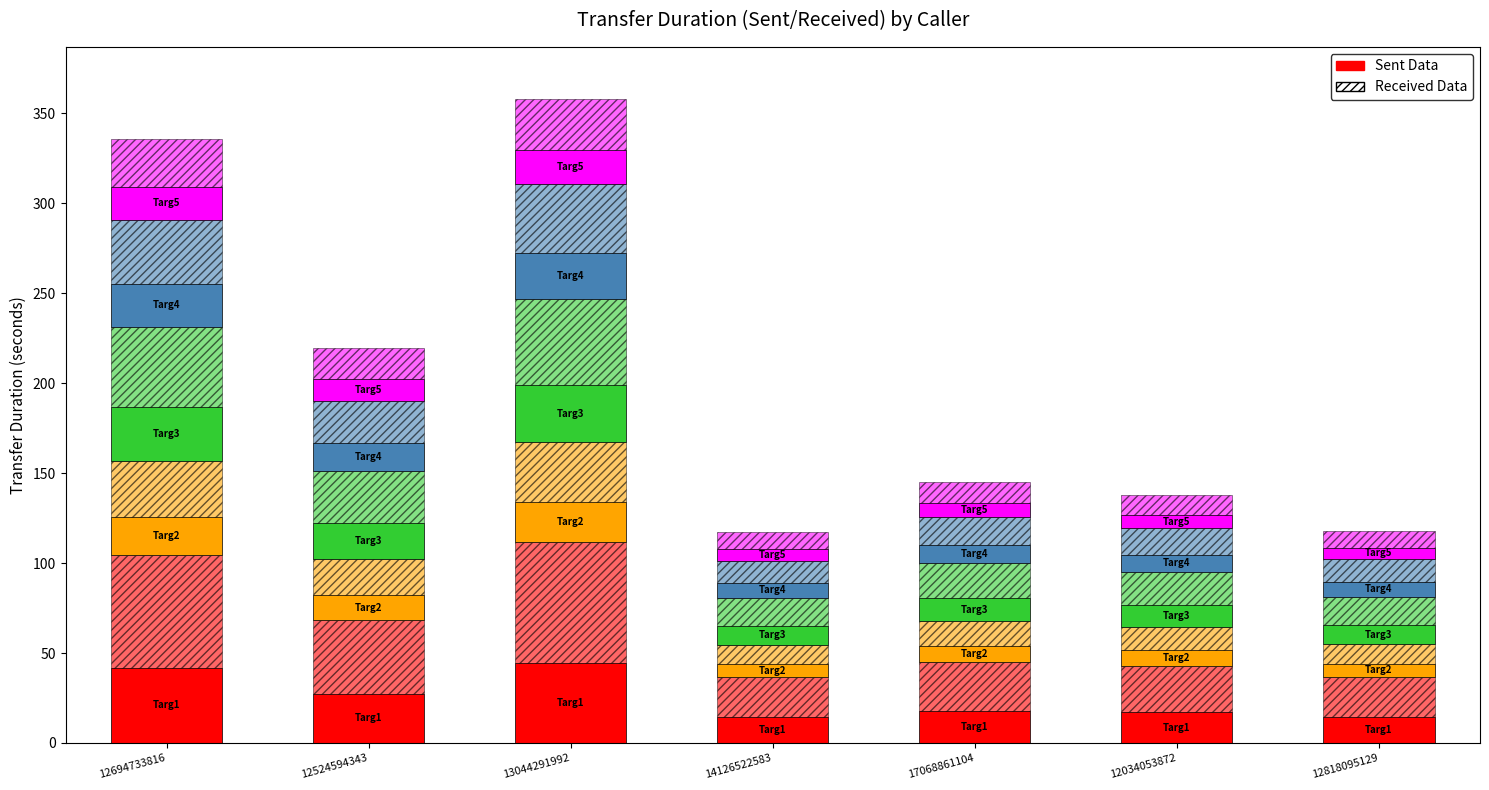

List the labels in order of value, largest first.

13044291992, 12694733816, 12524594343, 17068861104, 12034053872, 12818095129, 14126522583